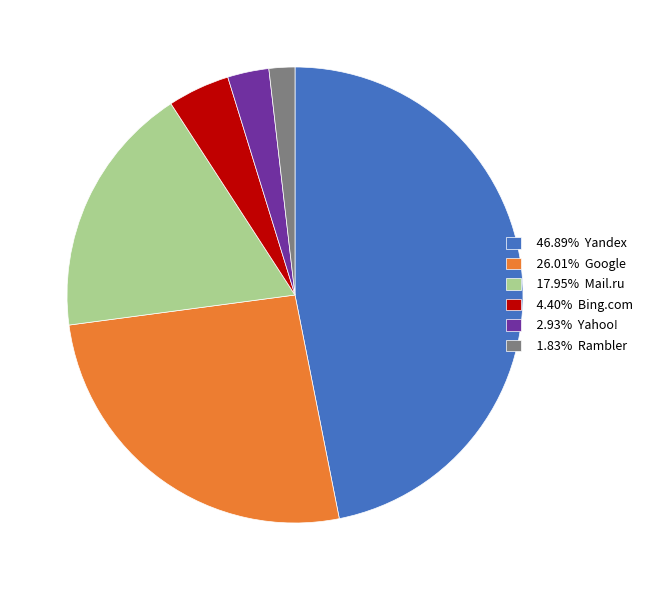

Do 4.40% Bing.com and 46.89% Yandex together represent more than half of the pie?

Yes